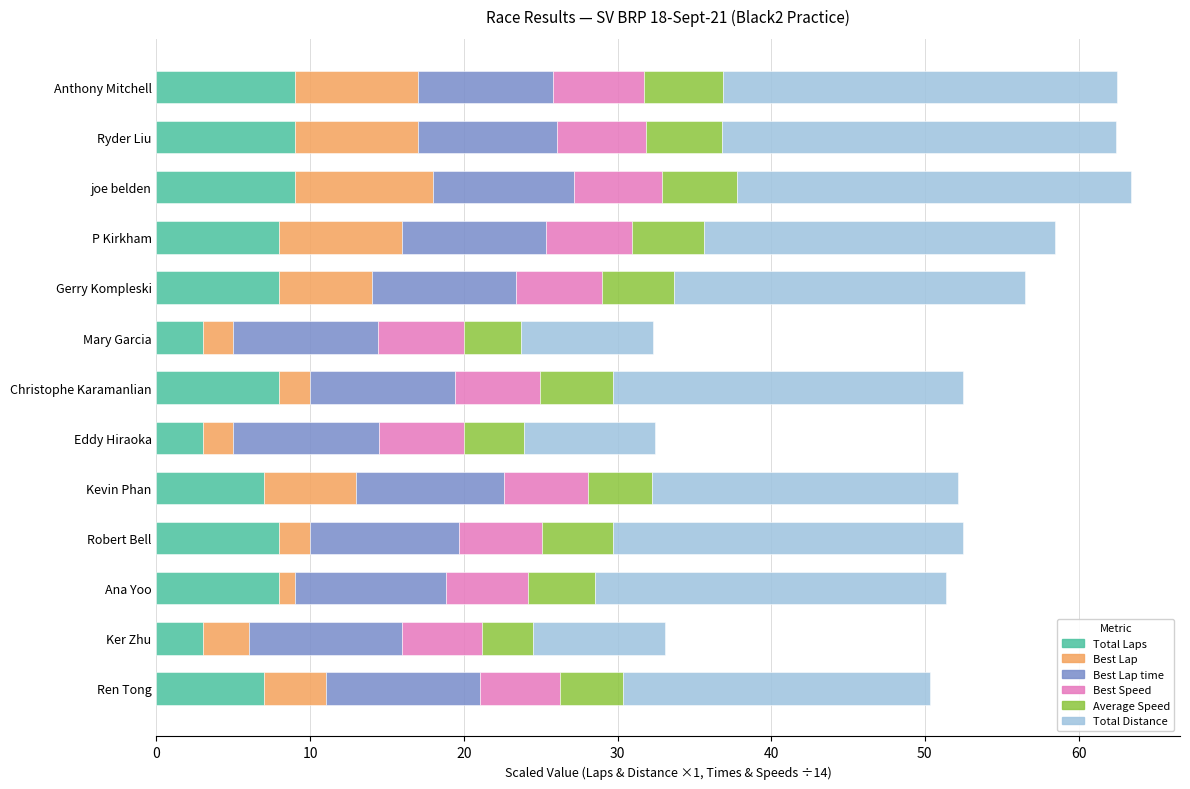

What is the total value across all series at Ryder Liu?

62.5